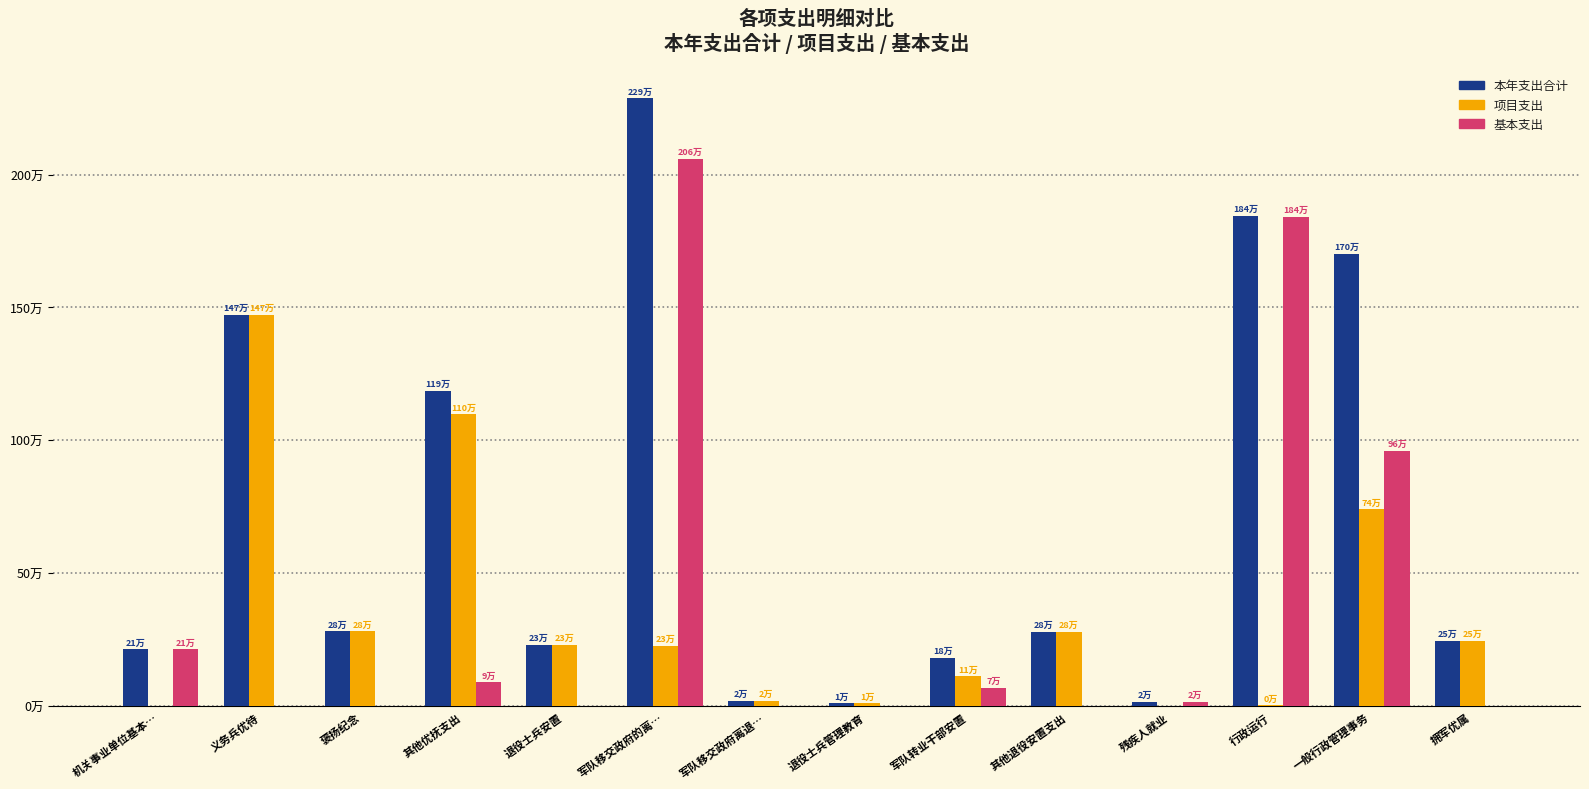

List the labels in order of 本年支出合计 value, smallest first.

退役士兵管理教育, 残疾人就业, 军队移交政府离退…, 军队转业干部安置, 机关事业单位基本…, 退役士兵安置, 拥军优属, 其他退役安置支出, 褒扬纪念, 其他优抚支出, 义务兵优待, 一般行政管理事务, 行政运行, 军队移交政府的离…